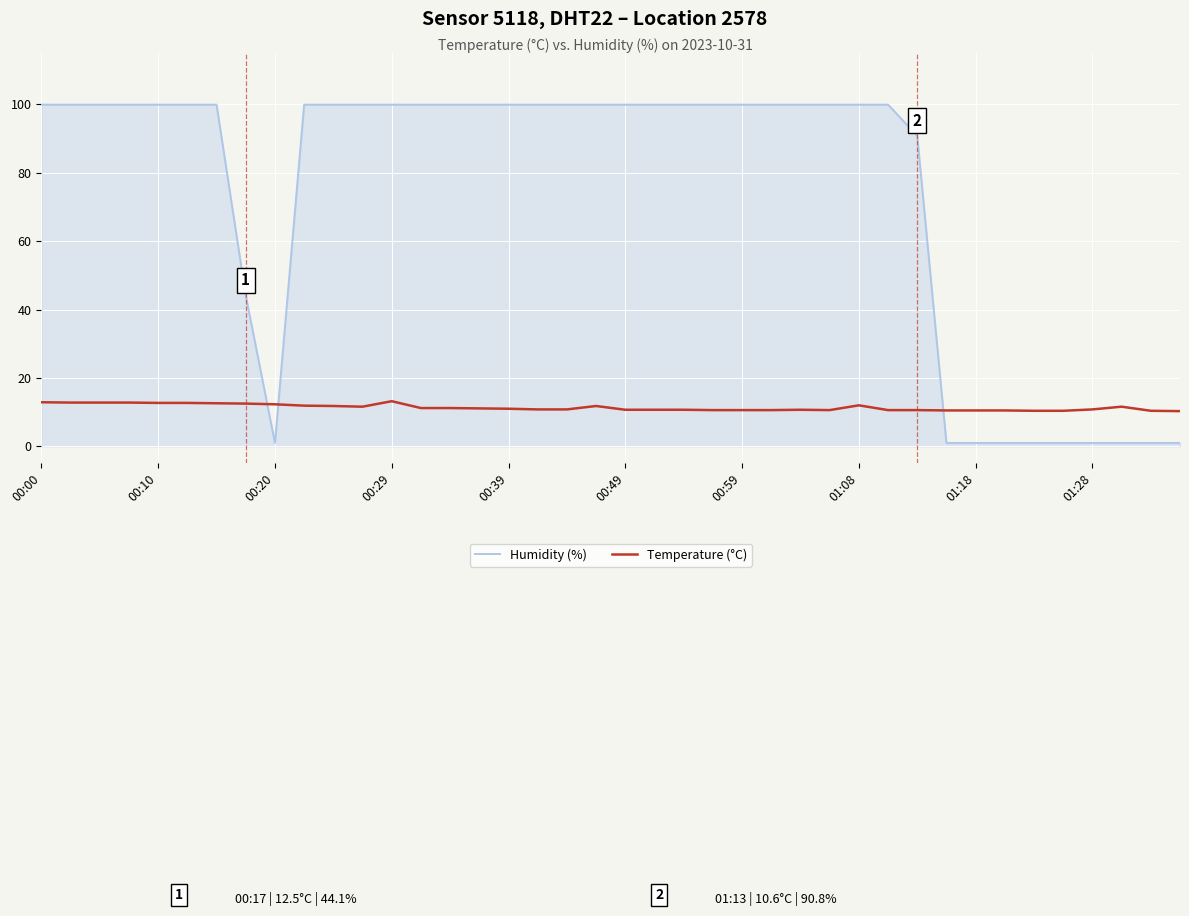

Which series has the largest total across all categories?

Humidity (%)